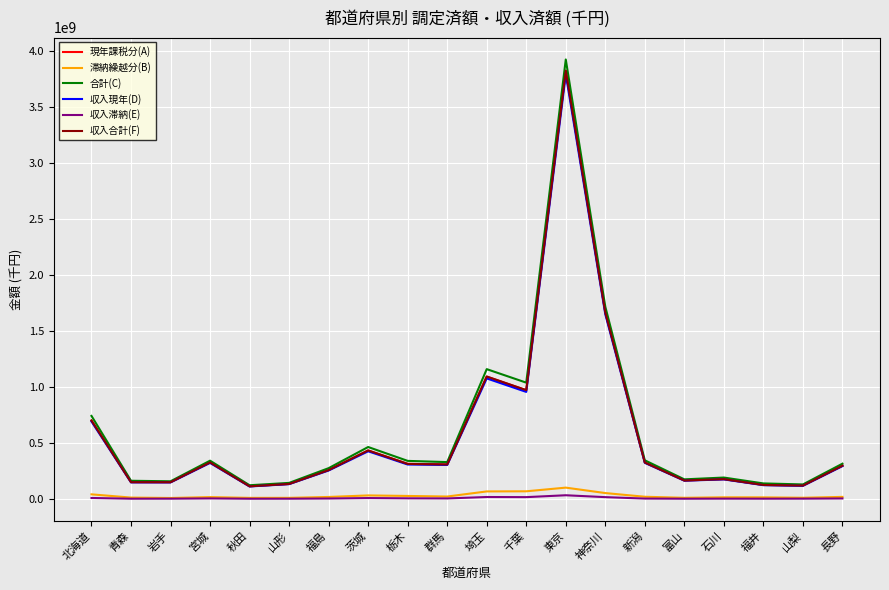

Where is 合計(C) nearest to the value 2025049633?

神奈川